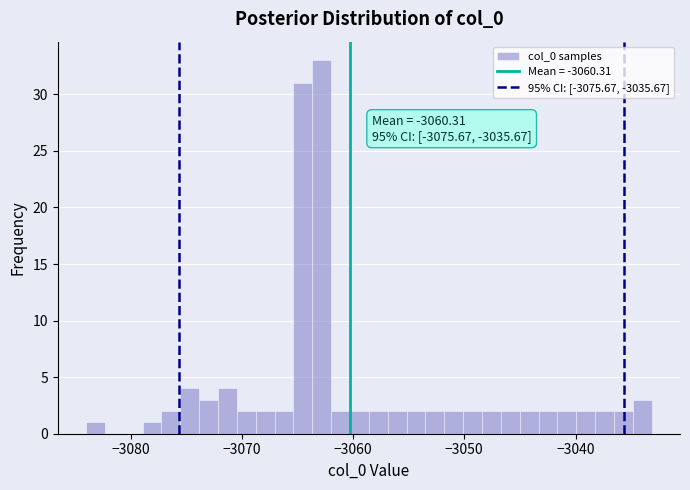

Around what value on the x-axis is the tallest bar? Give the approximate position of its centre, as read against the axis.

-3063